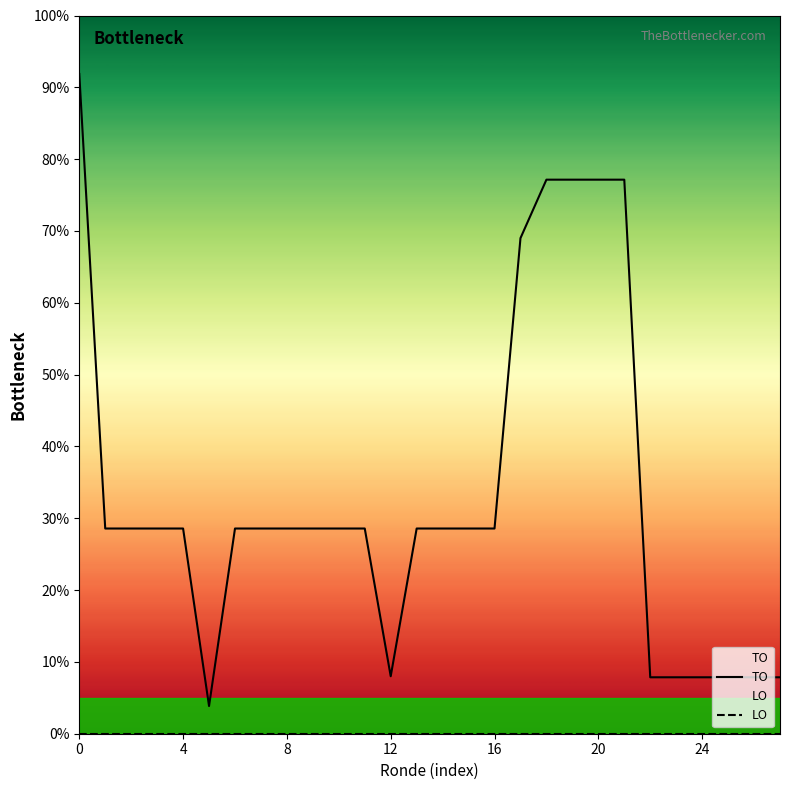

What is the difference between the highest and lowest values at 4?

28.6